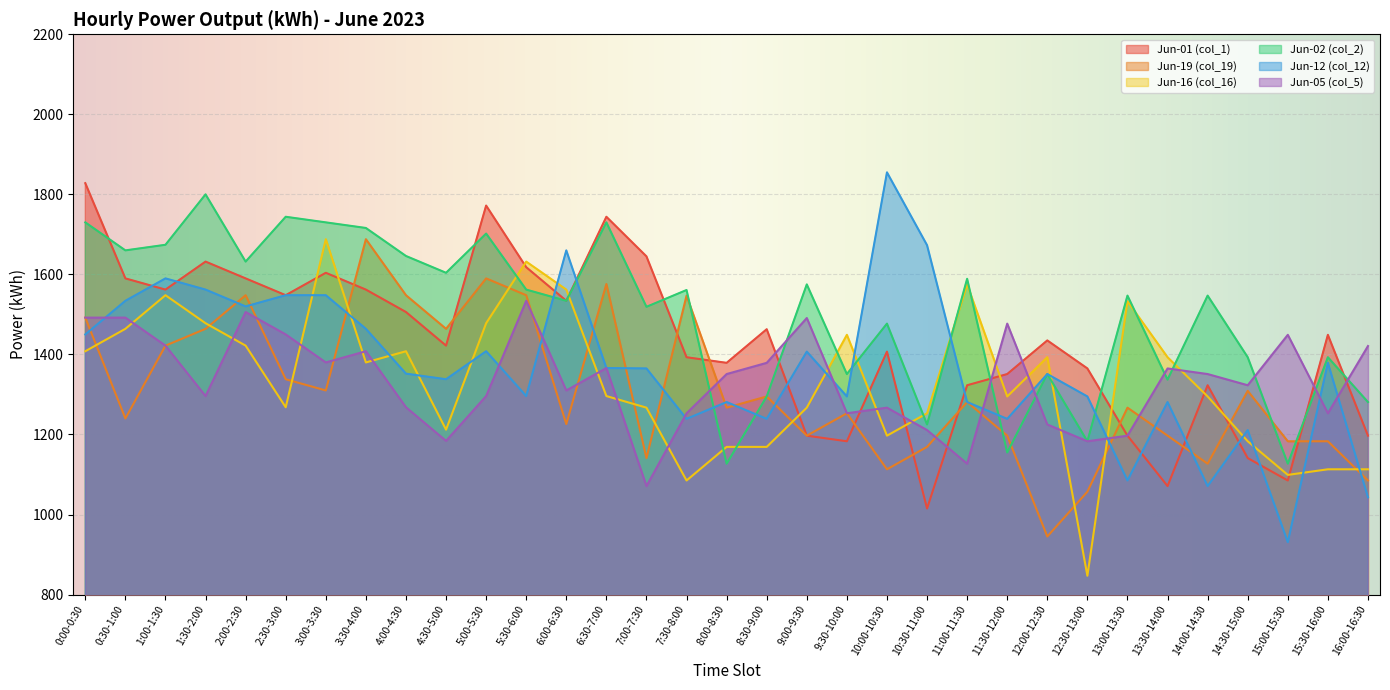

Where does the Jun-01 (col_1) series first go above 1435?

0:00-0:30